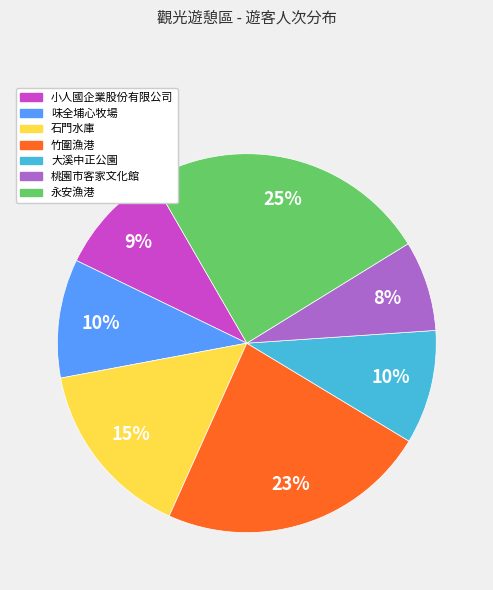

To the nearest percent, what is the combined percentage of 永安漁港 and 味全埔心牧場?

35%